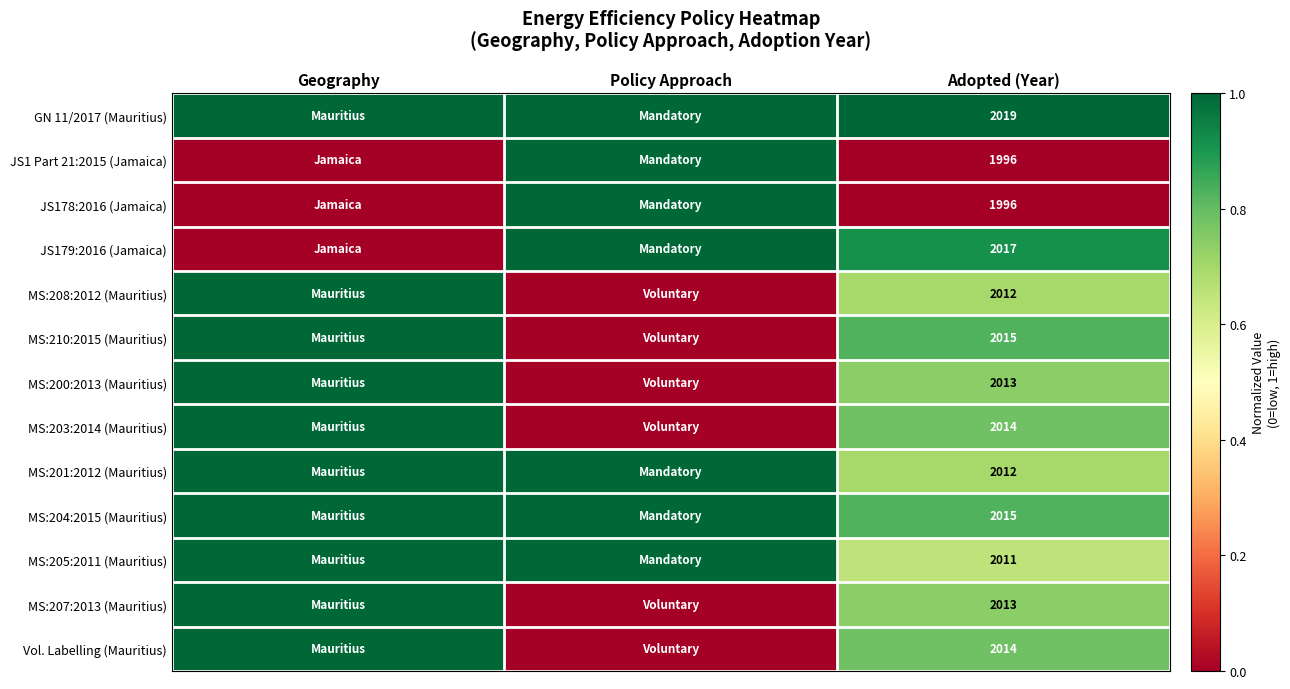

What is the total value across all series at Adopted (Year)?

26147